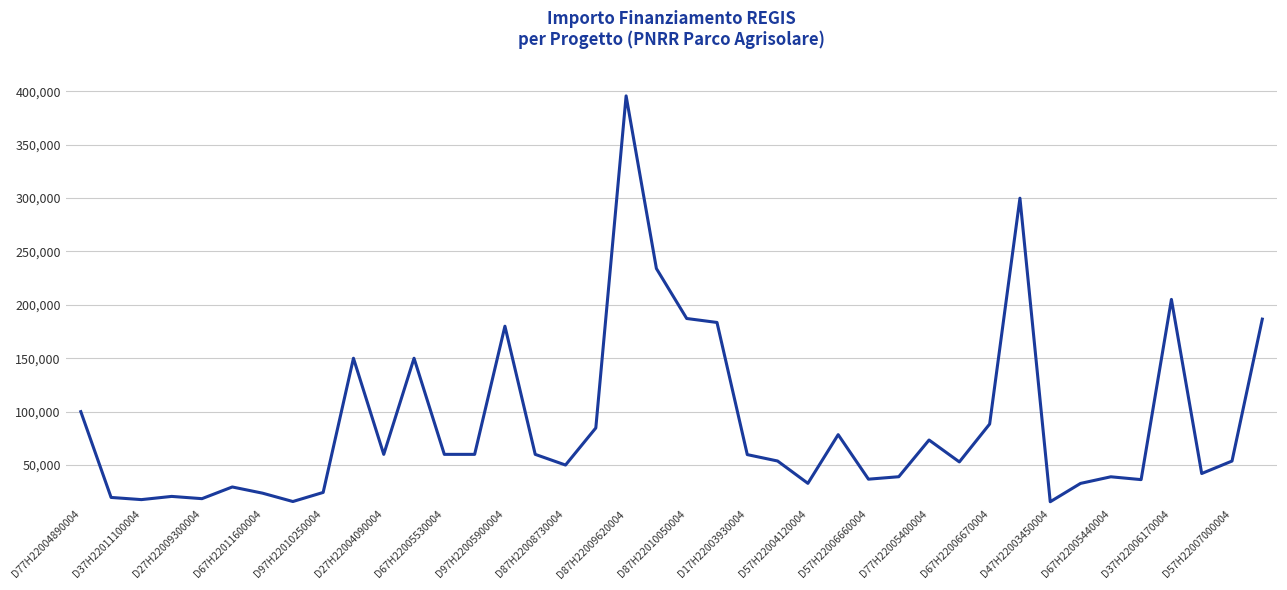

What is the smallest value displayed?

15630.6